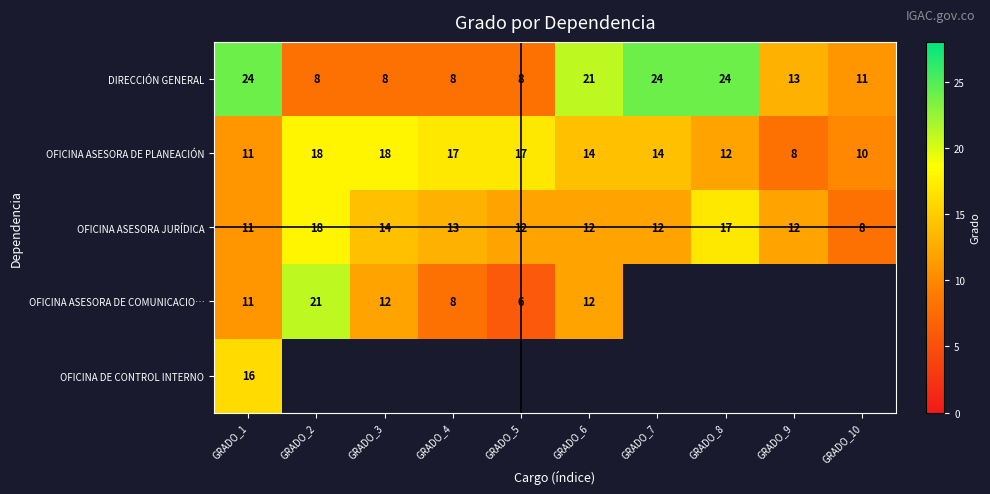

What is the highest value of the OFICINA ASESORA DE PLANEACIÓN series?

18